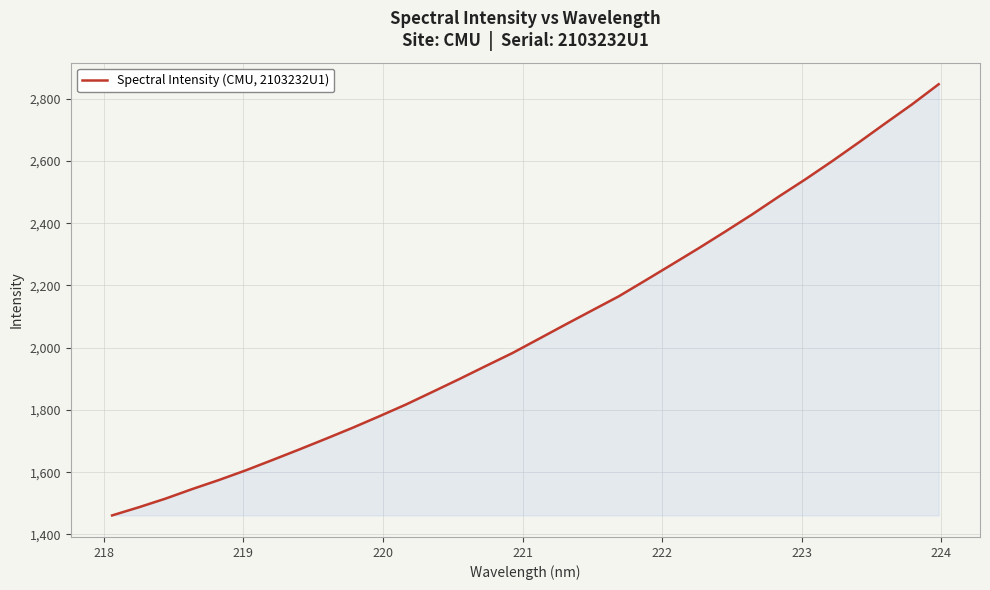

What is the smallest value displayed?

1461.2